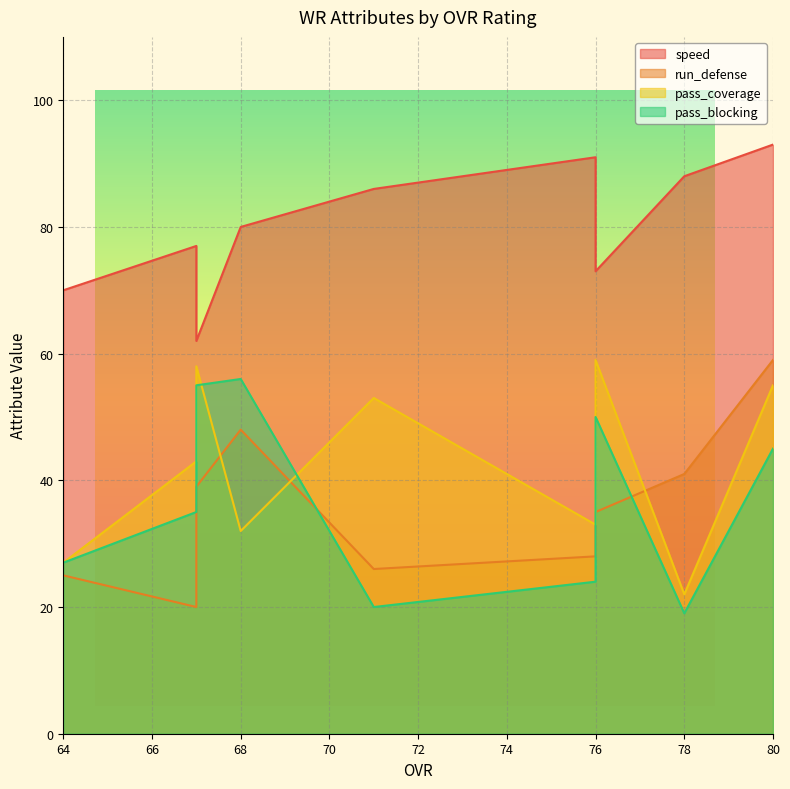

What is the minimum value for pass_coverage?

22